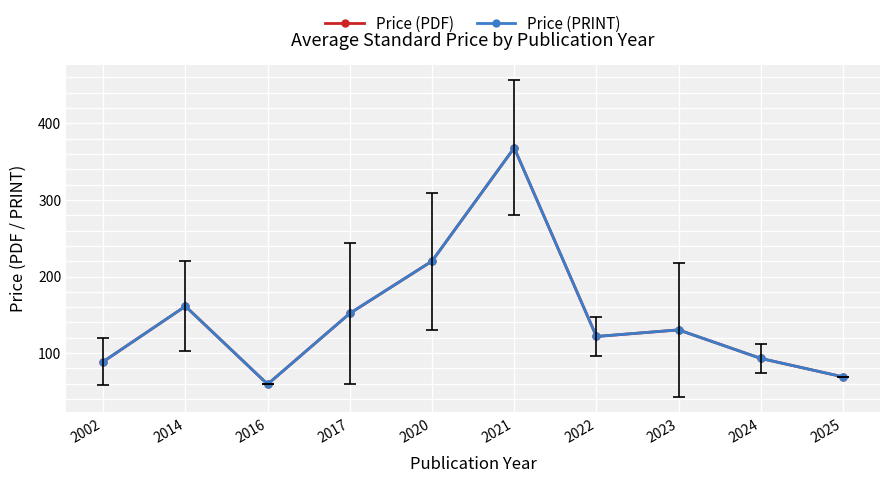

Which series has the largest range (max minus min)?

Price (PDF)